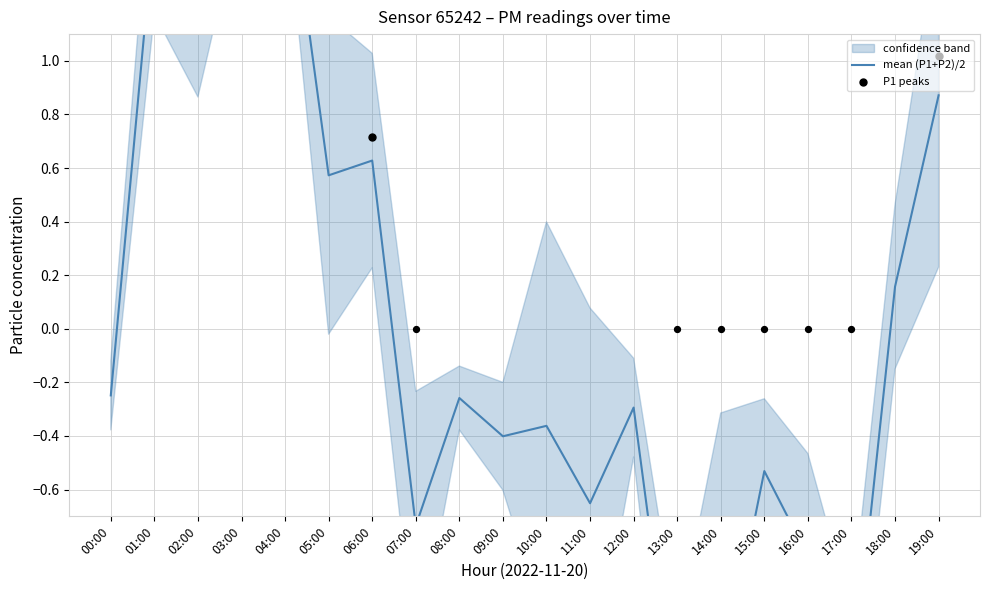

Between 03:00 and 09:00, which is larger?

03:00